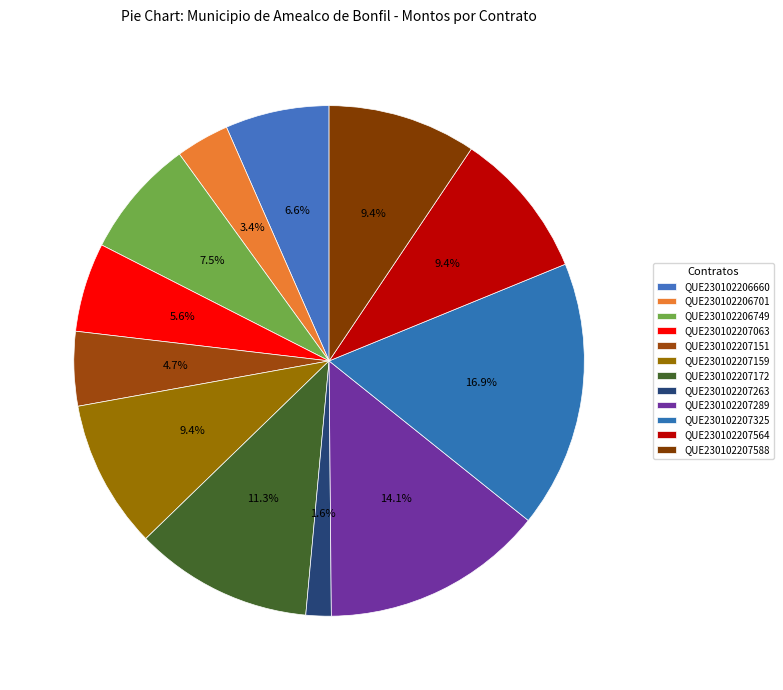

Count the number of slices in the pie.

12